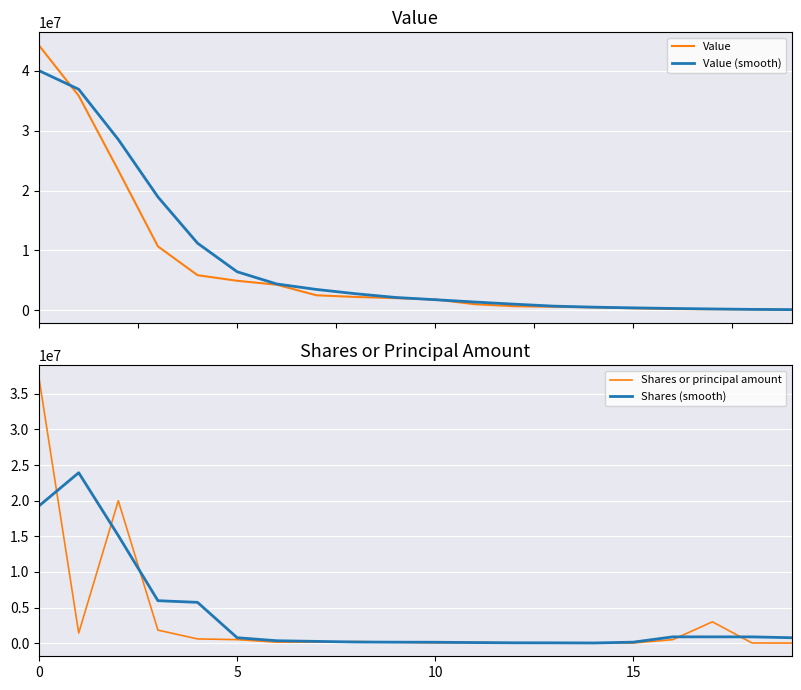

What is the minimum value for Value?

47000